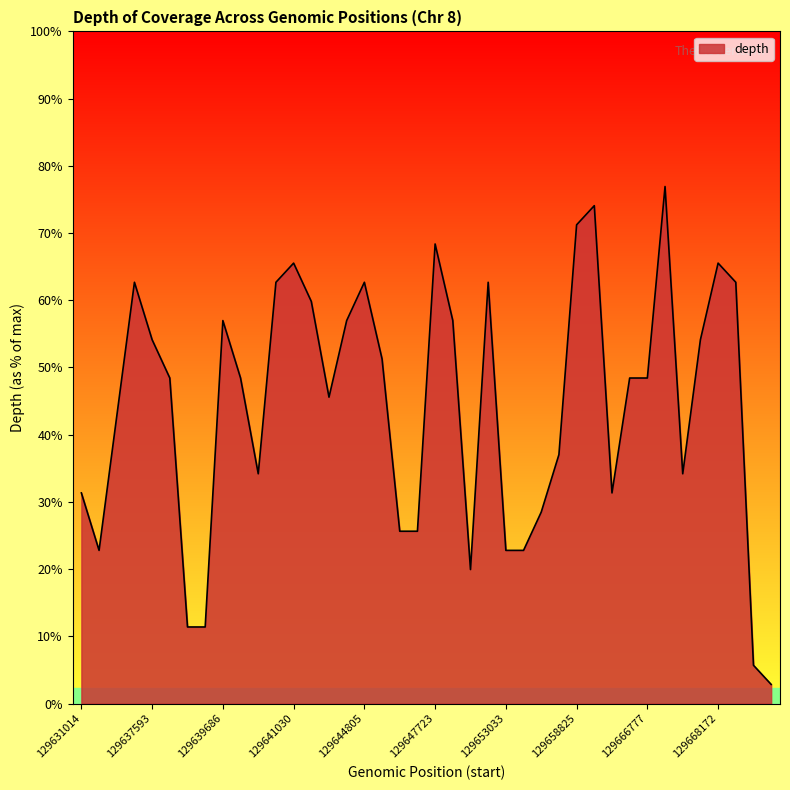

Does the chart have visible grid lines?

No